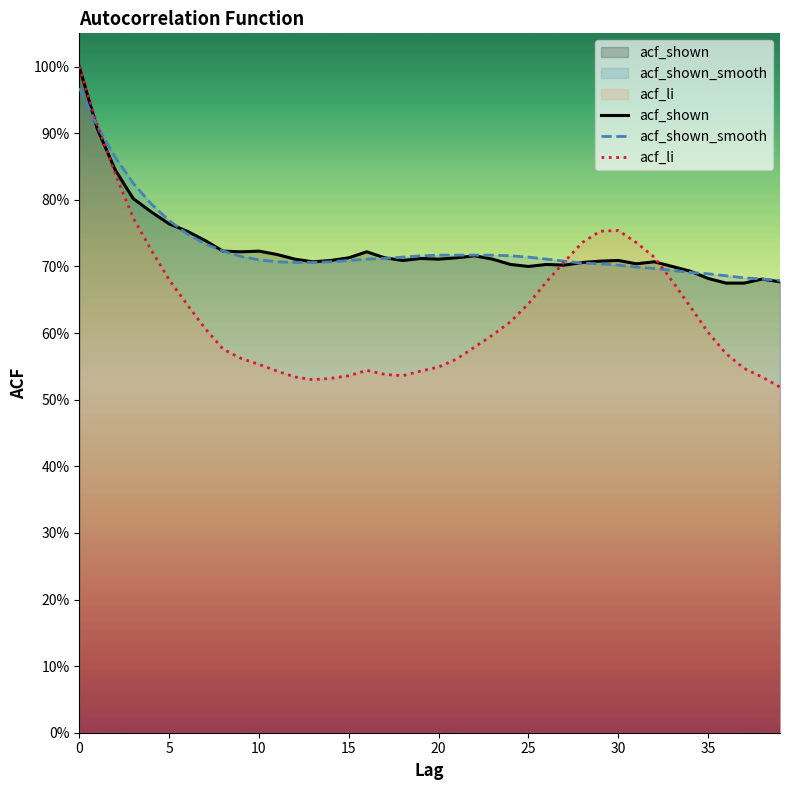

What is the sum of the acf_shown values at 25 and 26?

1.4